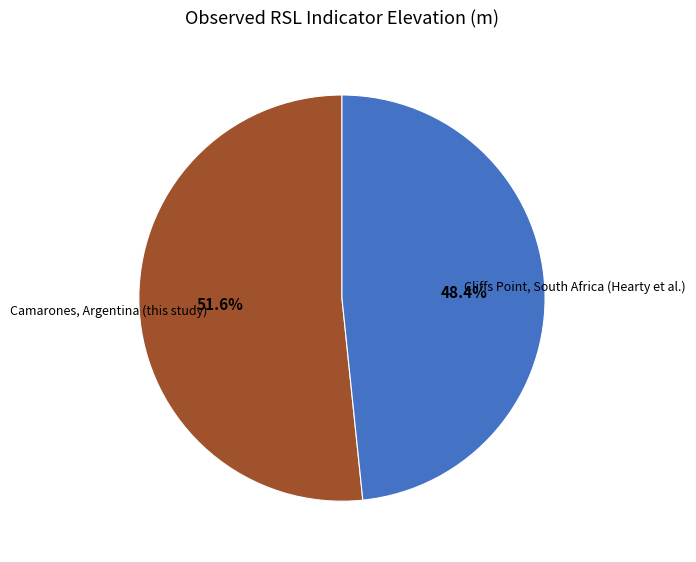

Is there any slice that represents more than half of the pie?

Yes